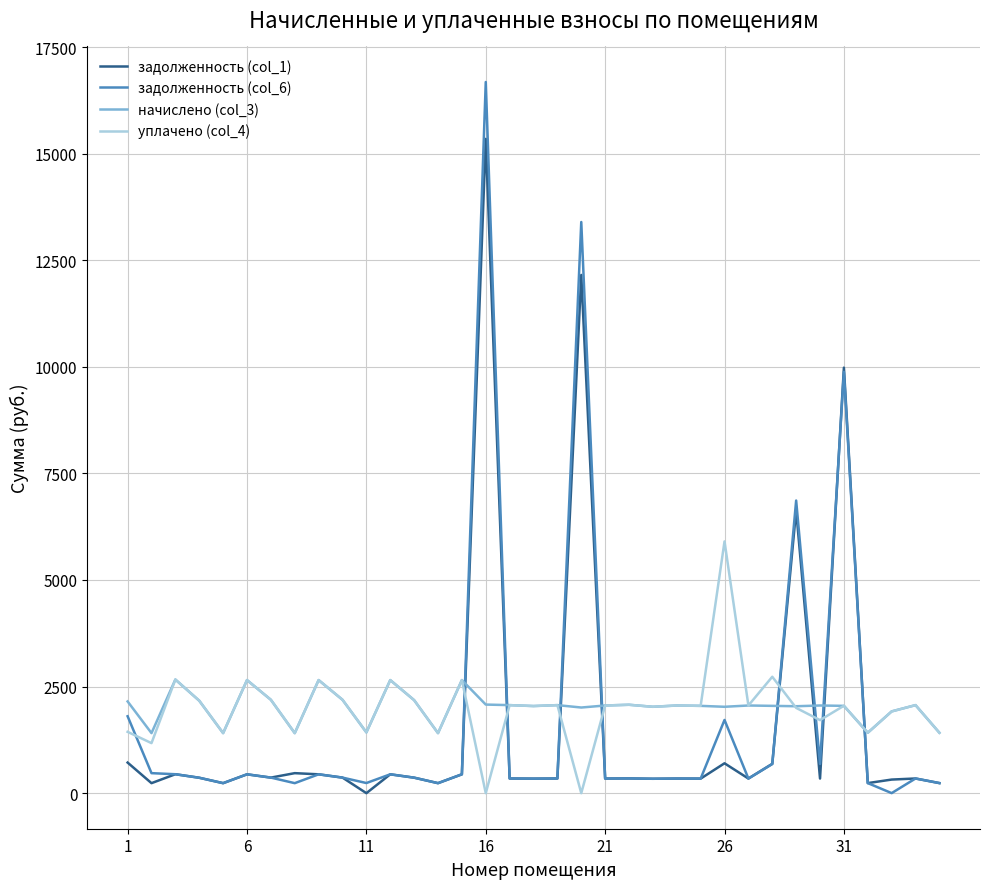

What is the difference between the maximum and minimum values in the уплачено (col_4) series?

5905.3